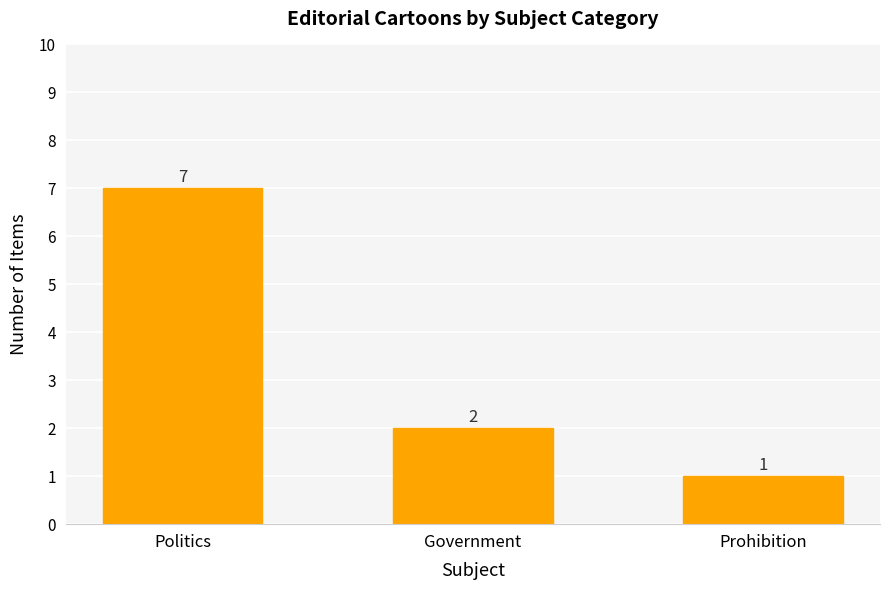

List the labels in order of value, largest first.

Politics, Government, Prohibition